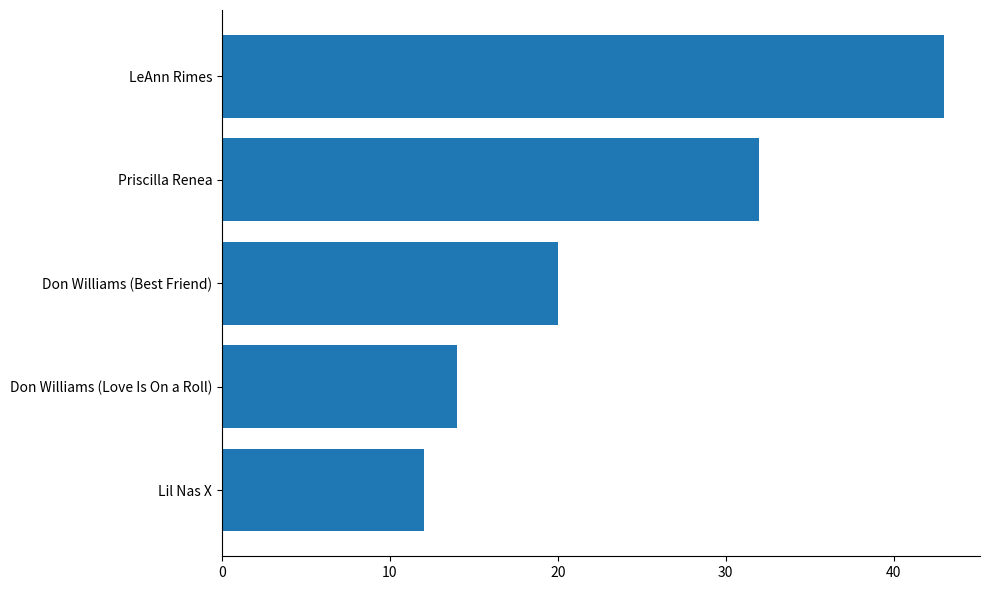

How many categories are shown in the chart?

5